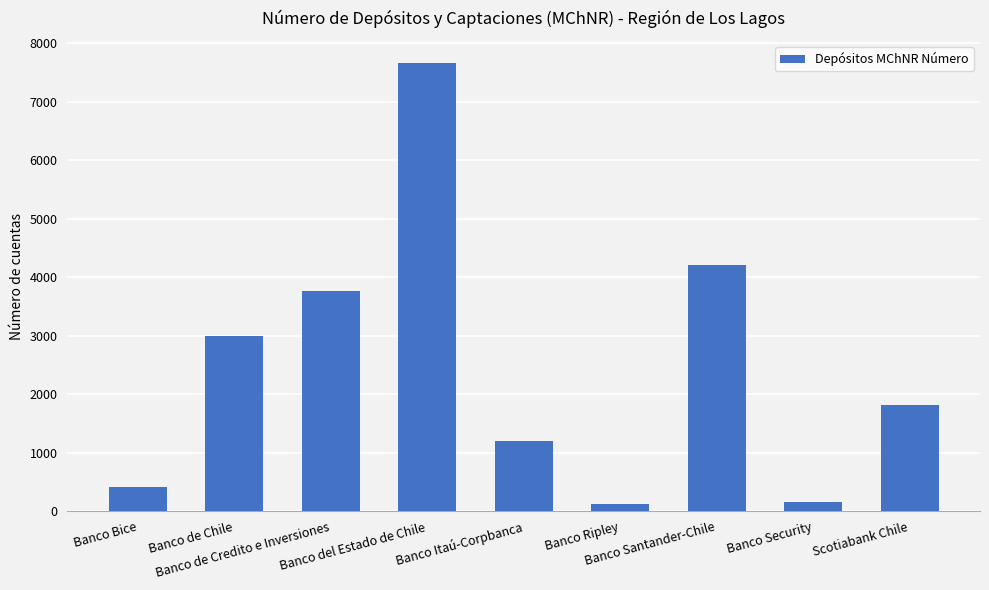

Which label corresponds to the largest value in the chart?

Banco del Estado de Chile